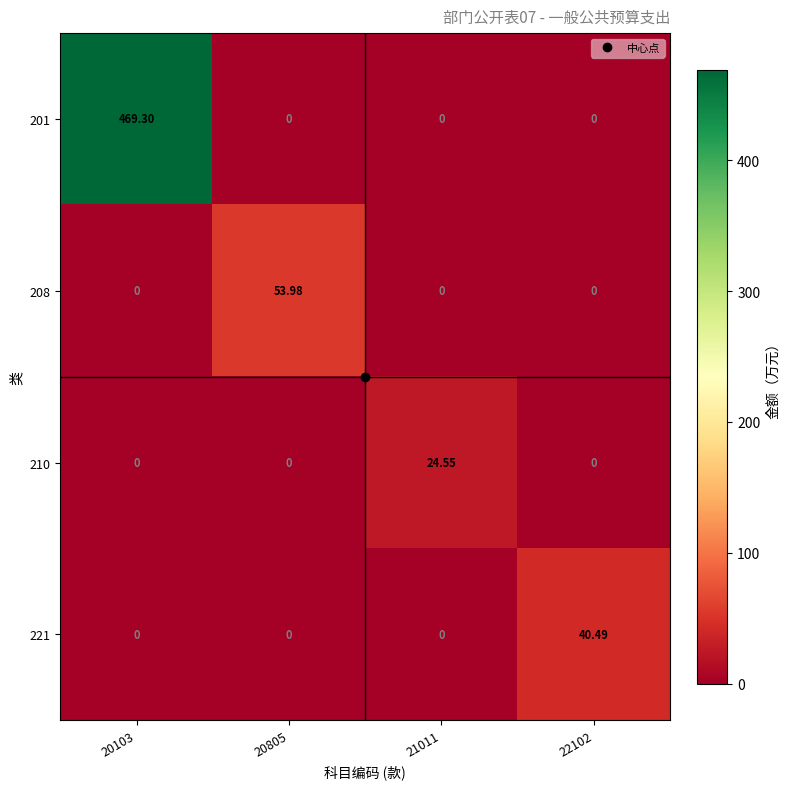

At how many categories does at least one series exceed 269?

1